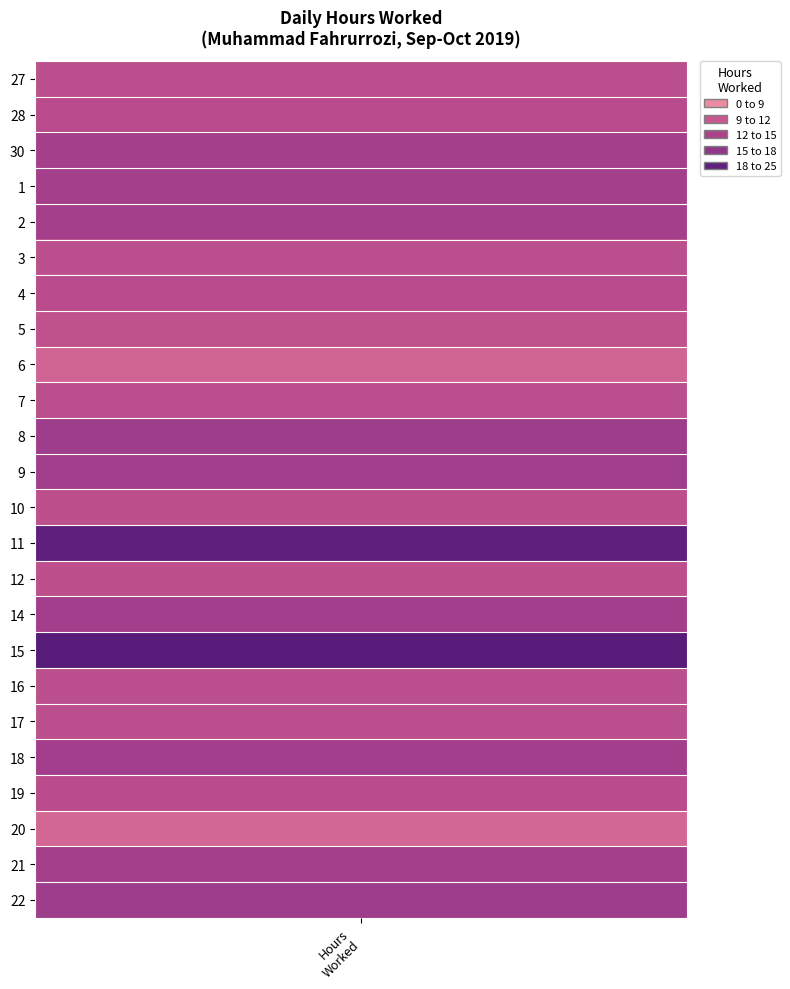

Reading right to left, what are all the values shown in this chart?

14.9	14.4	8.8	11.9	14.5	11.5	11.6	22.2	14.5	11.4	21.5	11.5	14.6	14.9	11.7	9.2	11.3	11.9	11.6	14.3	14.3	14.4	11.9	11.6